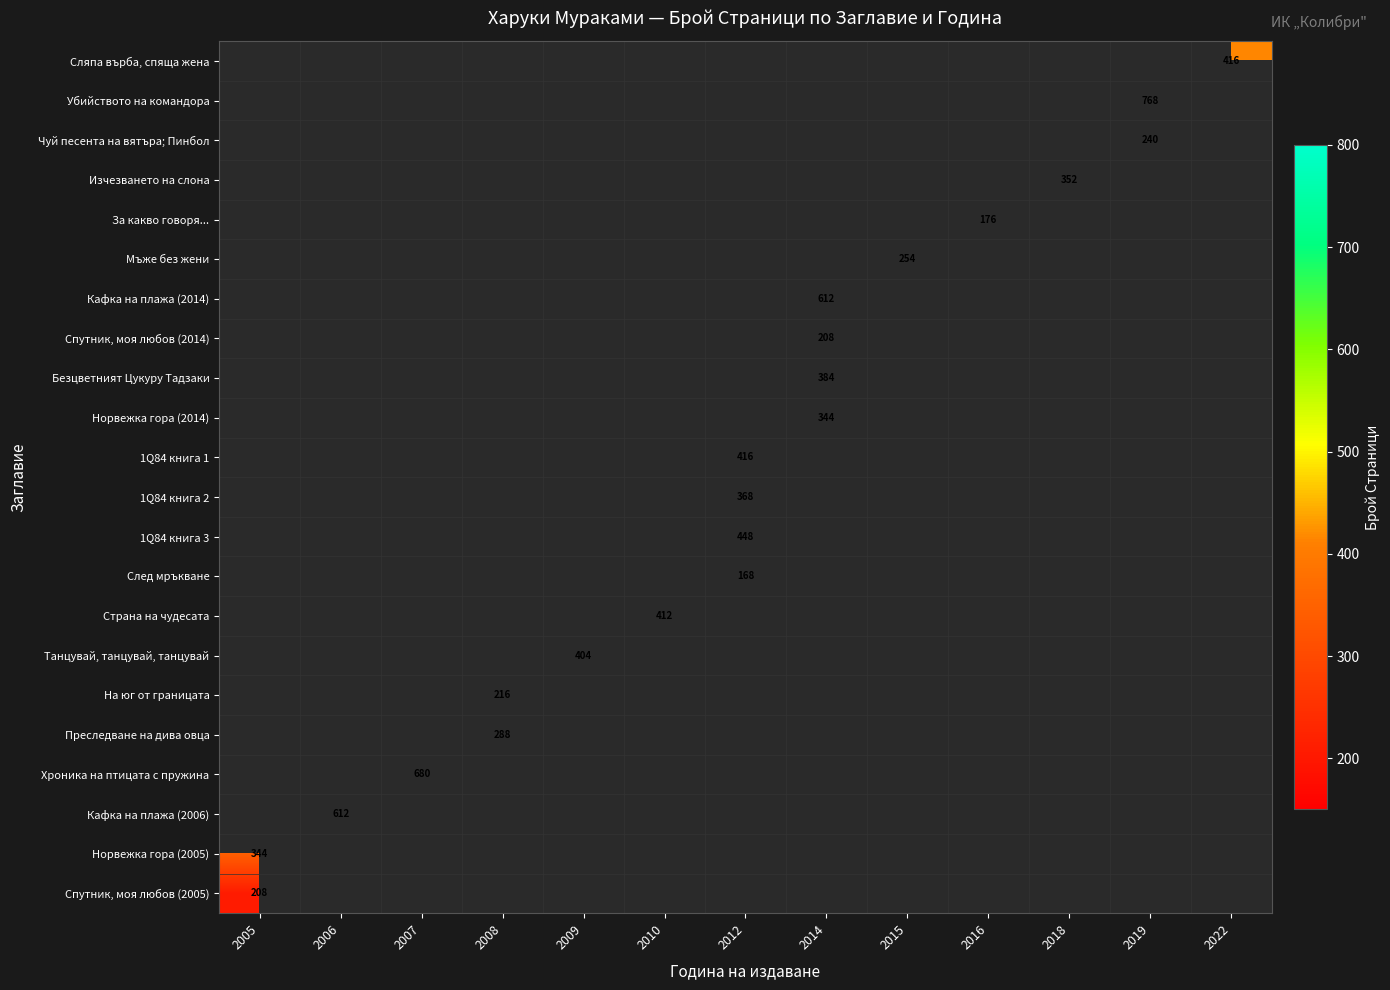

The value of 1Q84 книга 3 at 2012 is 448. True or false?

True